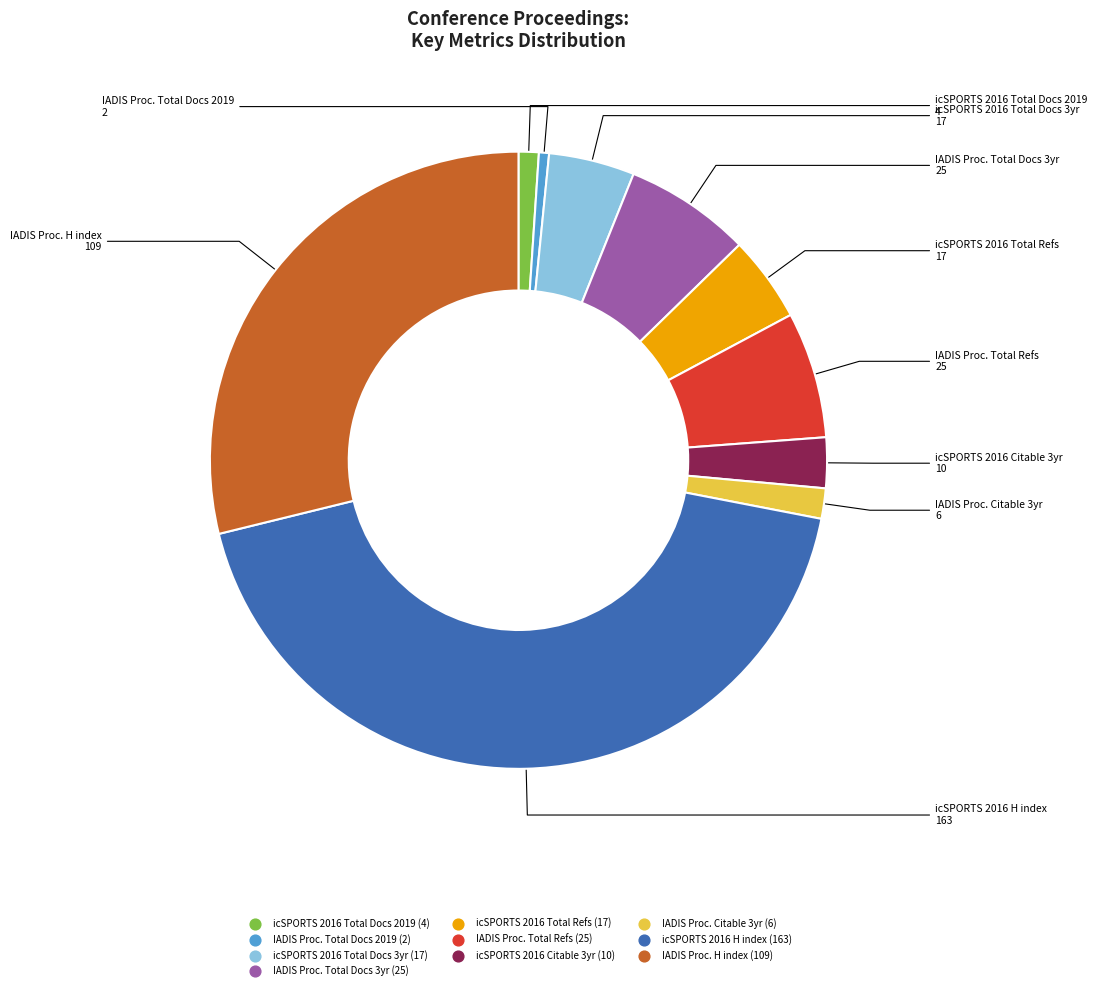

Does any single category account for the majority?

No